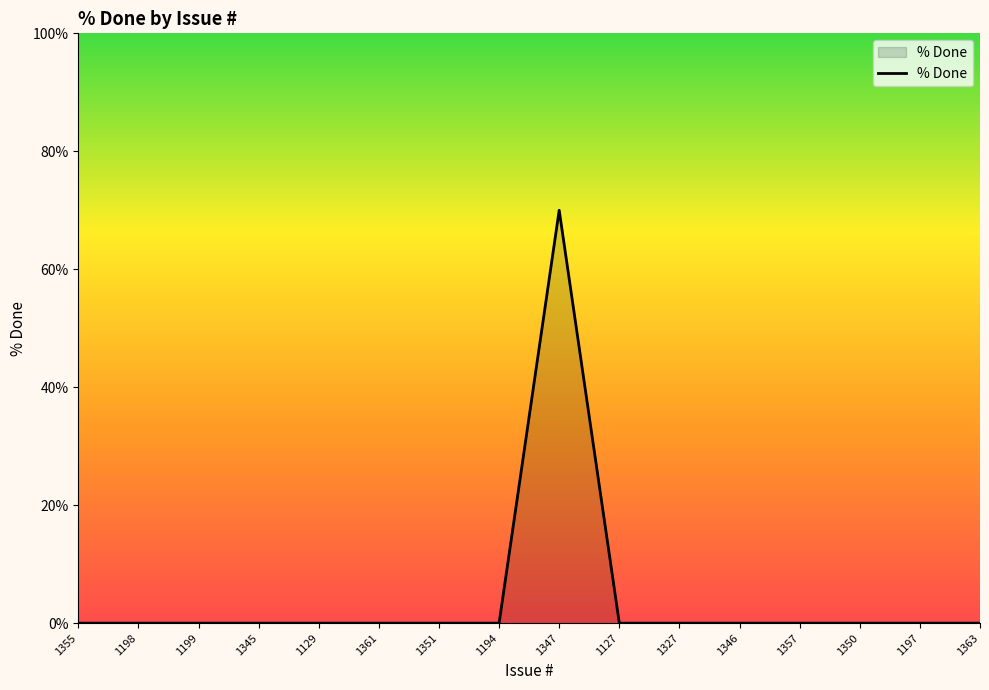

Reading right to left, list all the values displayed in this chart.

0	0	0	0	0	0	0	70	0	0	0	0	0	0	0	0